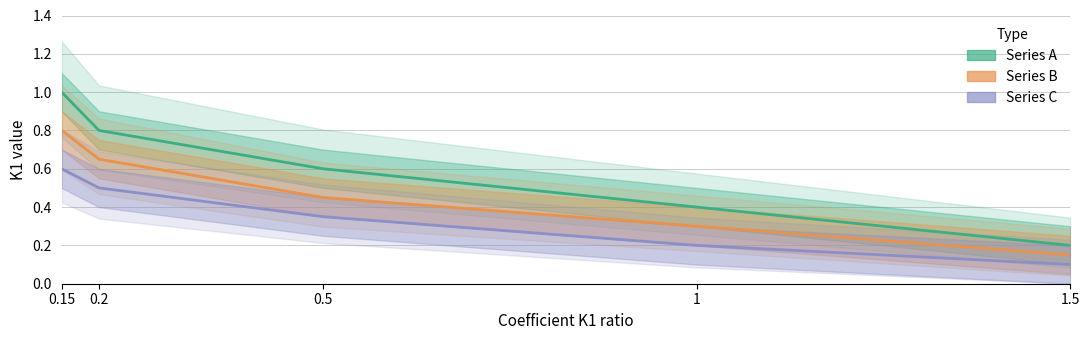

True or false: Series A and Series B intersect in this chart.

False